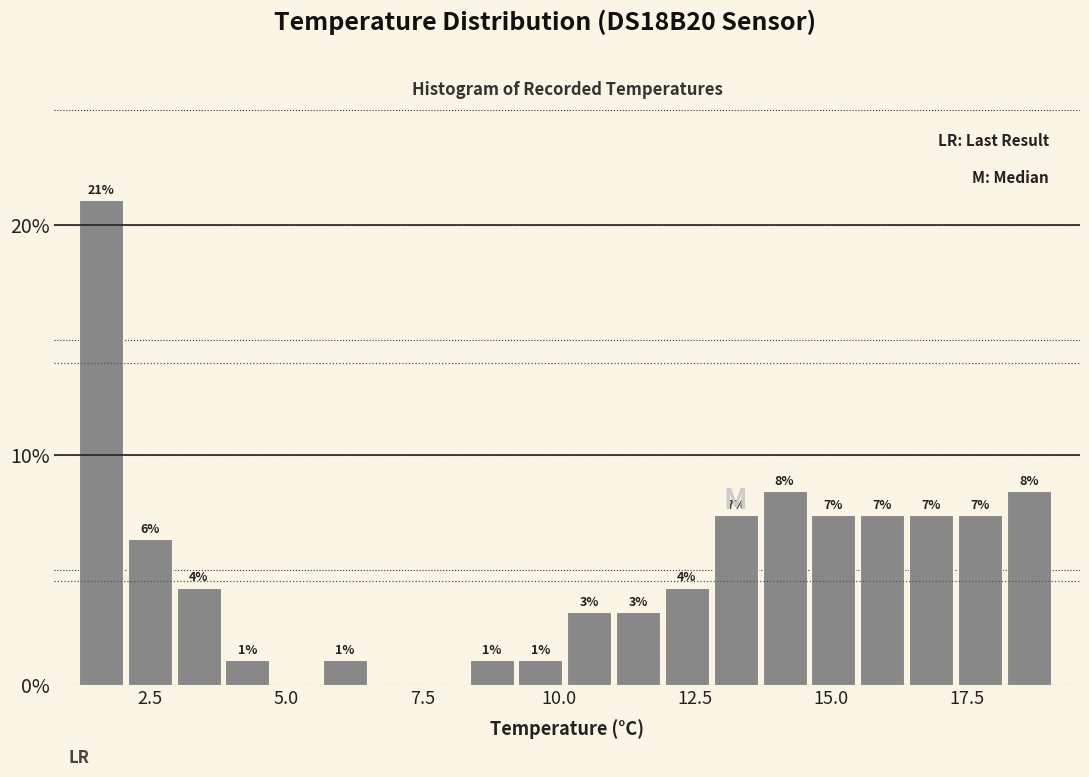

Around what value on the x-axis is the tallest bar? Give the approximate position of its centre, as read against the axis.

1.5